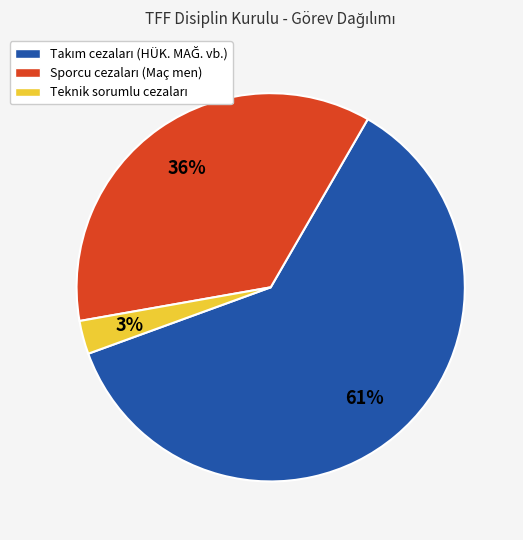

Count the number of slices in the pie.

3